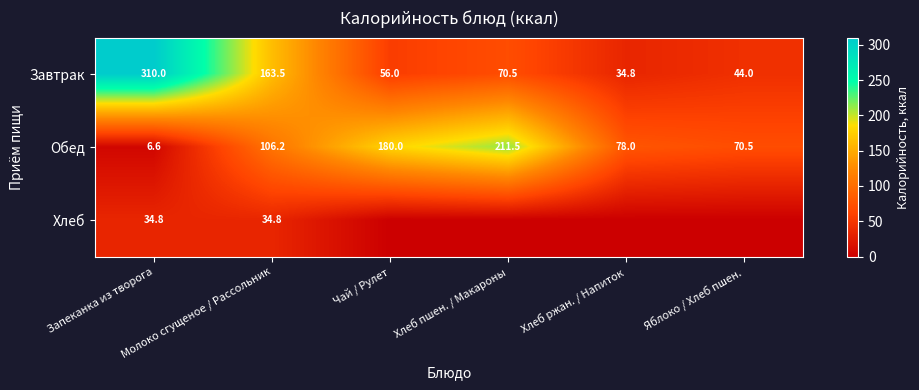

At which category is the sum across all series the highest?

Запеканка из творога